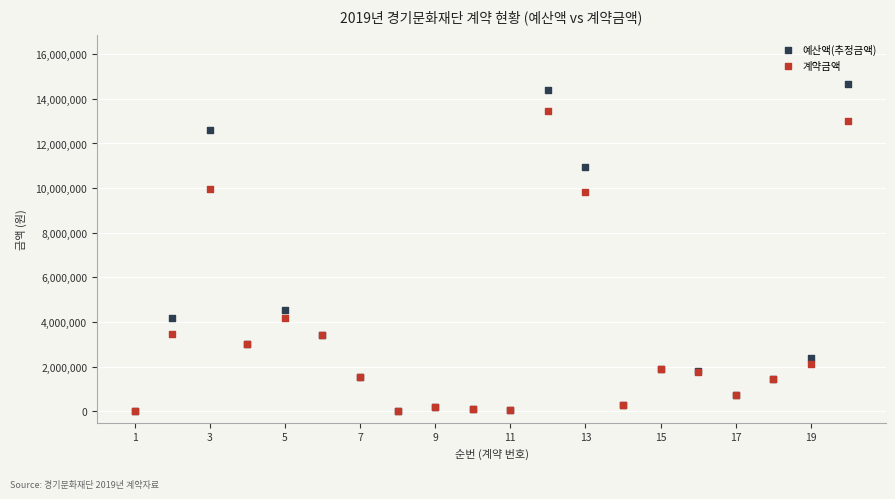

Which series contains the highest Y value?

예산액(추정금액)